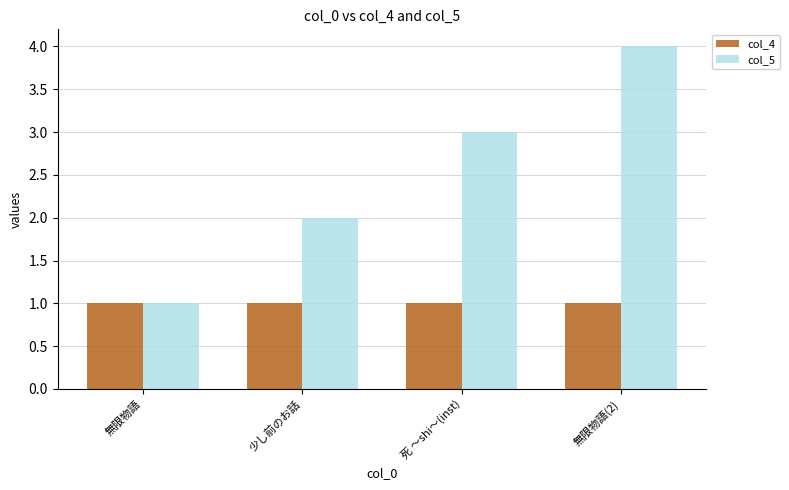

What is the sum of the col_4 values at 少し前のお話 and 無限物語?

2